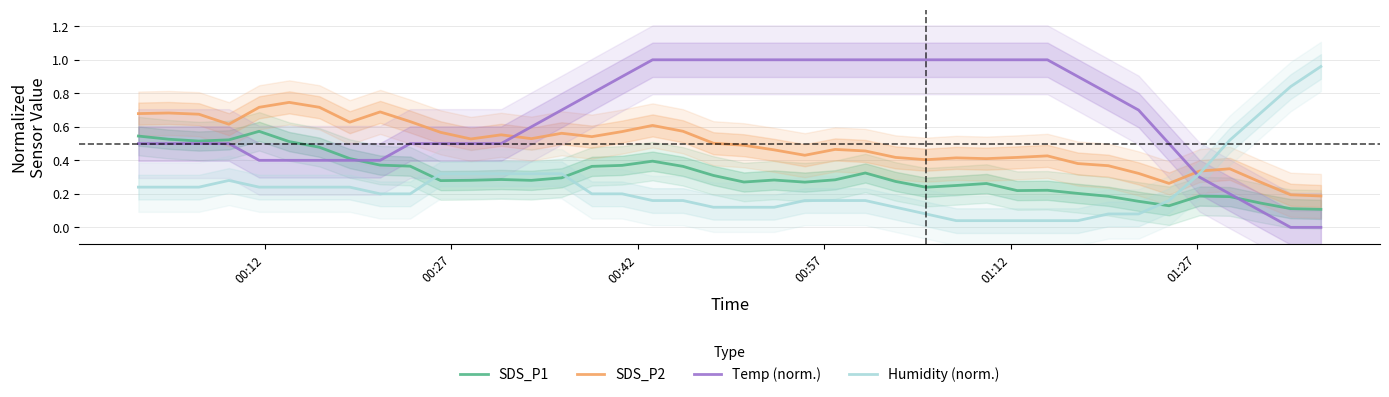

What is the highest value of the SDS_P1 series?

0.6